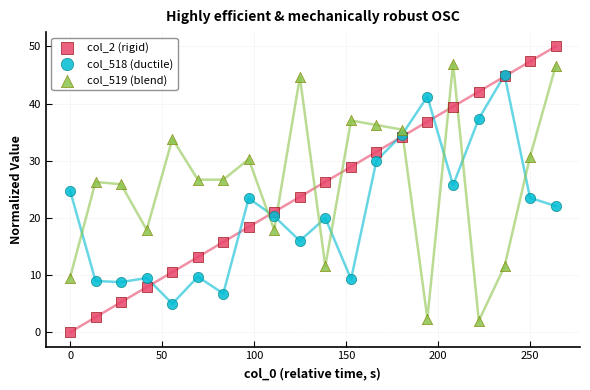

What are all the series names shown in the legend?

col_2 (rigid), col_518 (ductile), col_519 (blend)